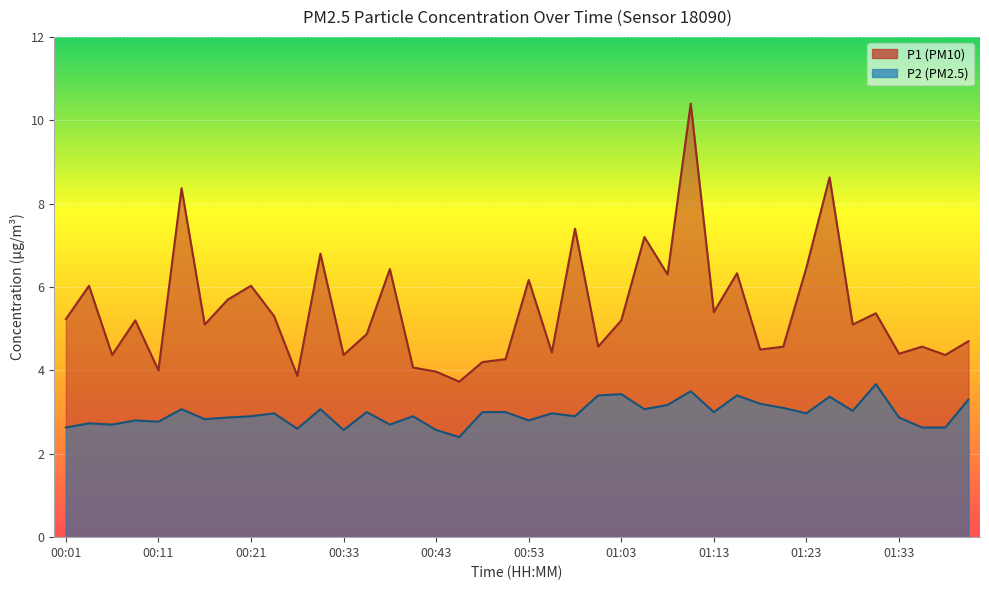

Reading right to left, transcribe all the data shown in this chart.

P1: 4.7	4.4	4.6	4.4	5.4	5.1	8.6	6.5	4.6	4.5	6.3	5.4	10.4	6.3	7.2	5.2	4.6	7.4	4.4	6.2	4.3	4.2	3.7	4.0	4.1	6.4	4.9	4.4	6.8	3.9	5.3	6.0	5.7	5.1	8.4	4.0	5.2	4.4	6.0	5.2
P2: 3.3	2.6	2.6	2.9	3.7	3.0	3.4	3.0	3.1	3.2	3.4	3.0	3.5	3.2	3.1	3.4	3.4	2.9	3.0	2.8	3.0	3.0	2.4	2.6	2.9	2.7	3.0	2.6	3.1	2.6	3.0	2.9	2.9	2.8	3.1	2.8	2.8	2.7	2.7	2.6